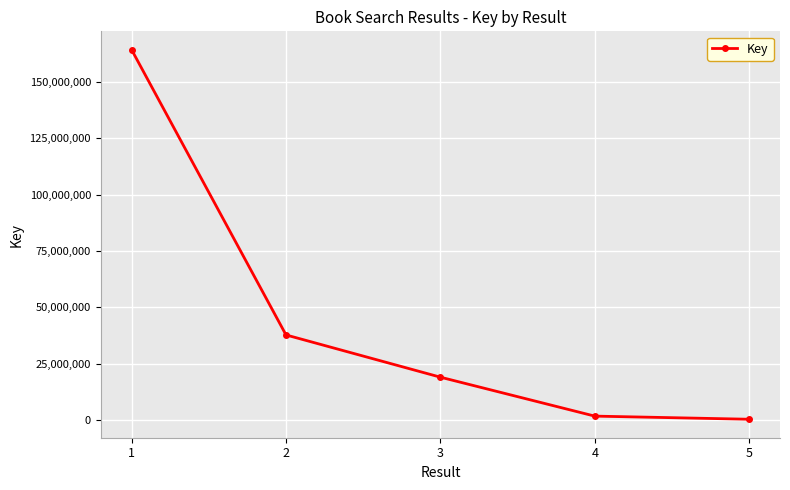

What is the value of the 1st point from the left?

164353794